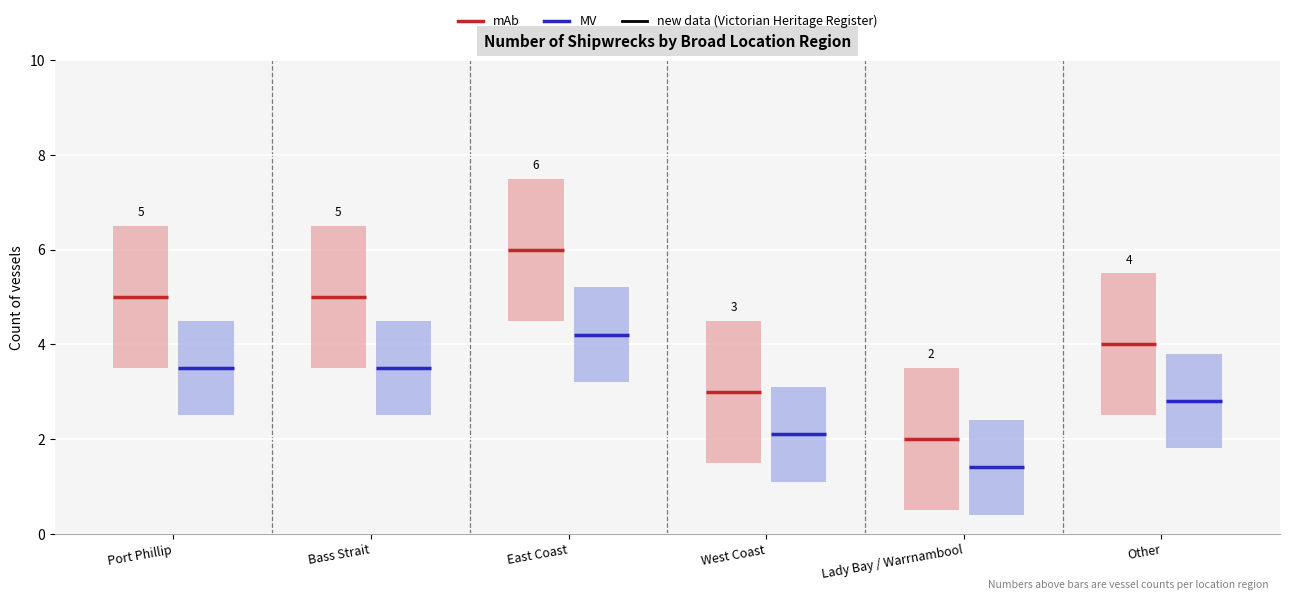

List the series in order of their peak value, lowest first.

MV, mAb